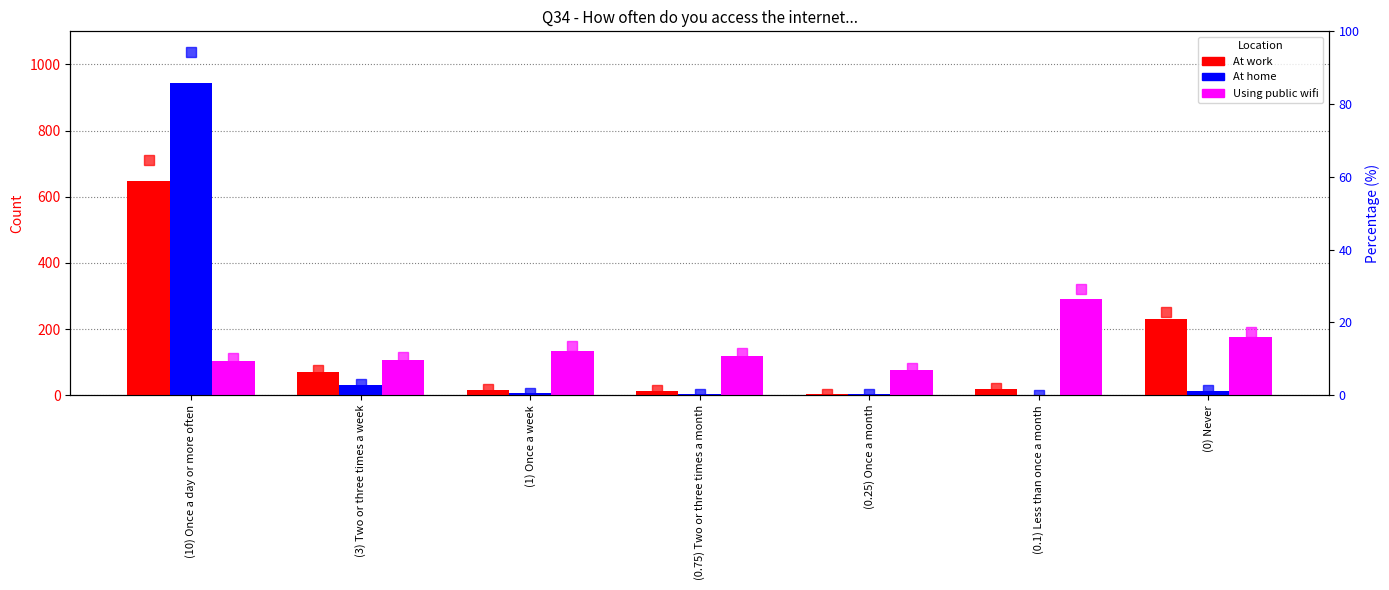

What is the sum of all At work % values?

99.9